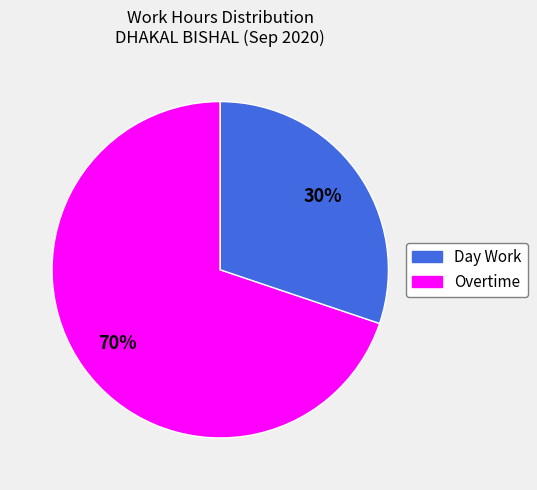

Between Day Work and Overtime, which is larger?

Day Work